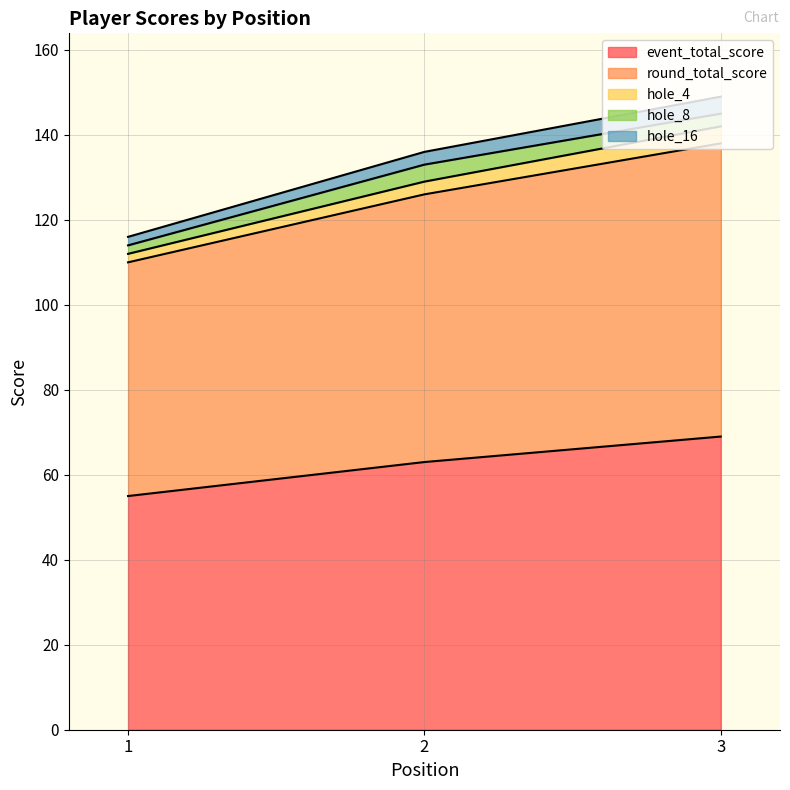

How many lines are shown in the chart?

5